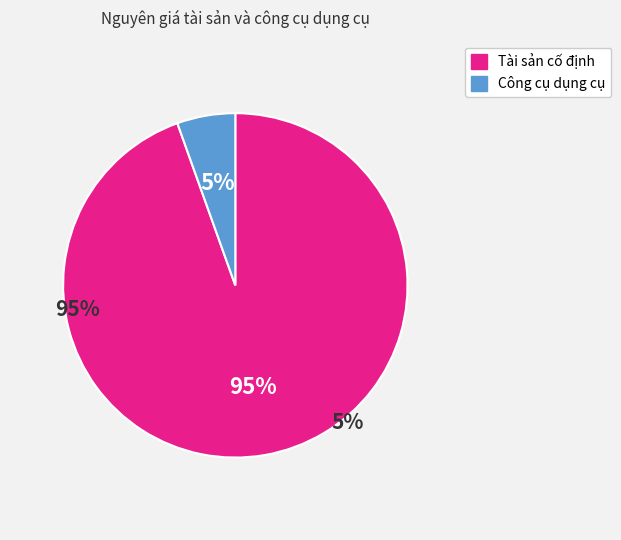

To the nearest percent, what is the average slice percentage?

50%